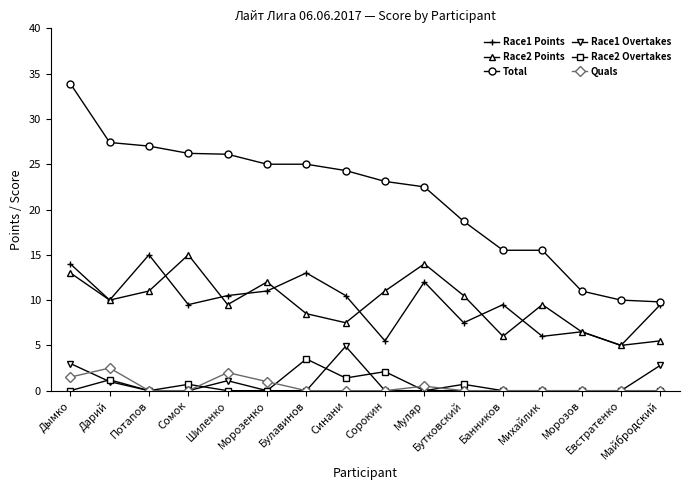

True or false: Race2 Points and Race2 Overtakes intersect in this chart.

False